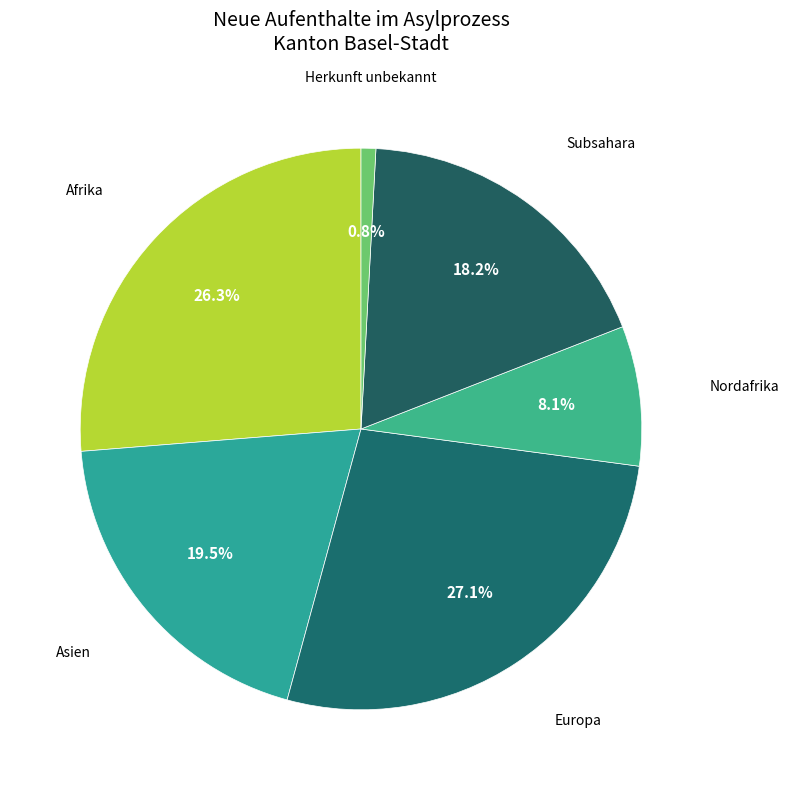

True or false: Asien accounts for 11% of the total.

False